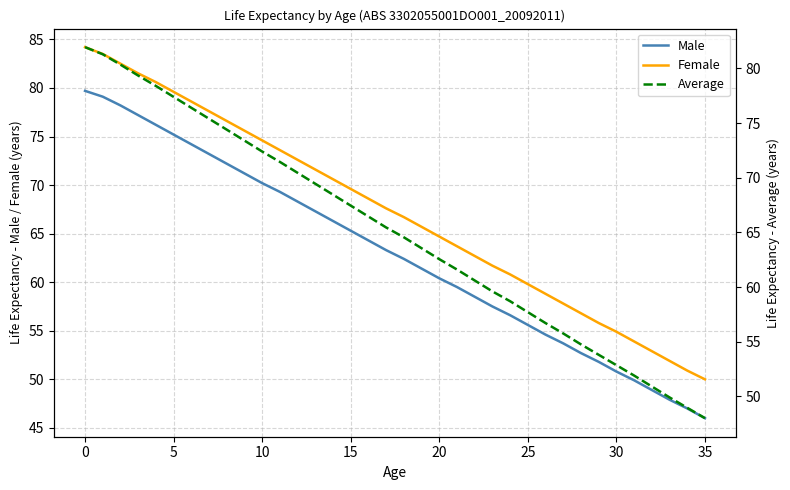

True or false: Female has more than 0 interior local peaks.

False